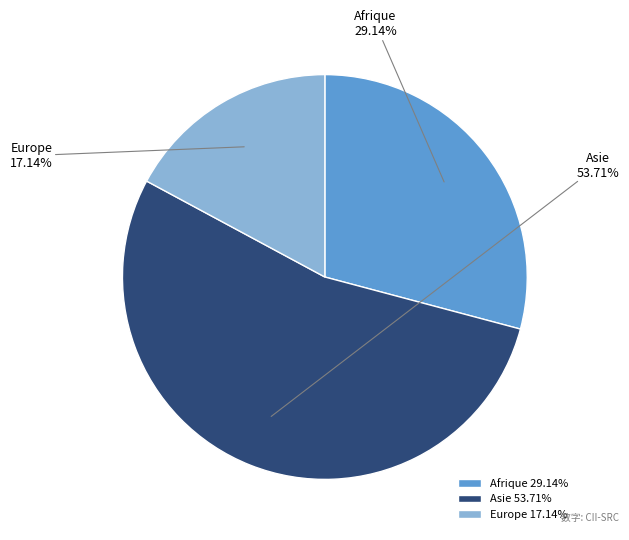

What is the smallest slice in the pie chart?

Europe